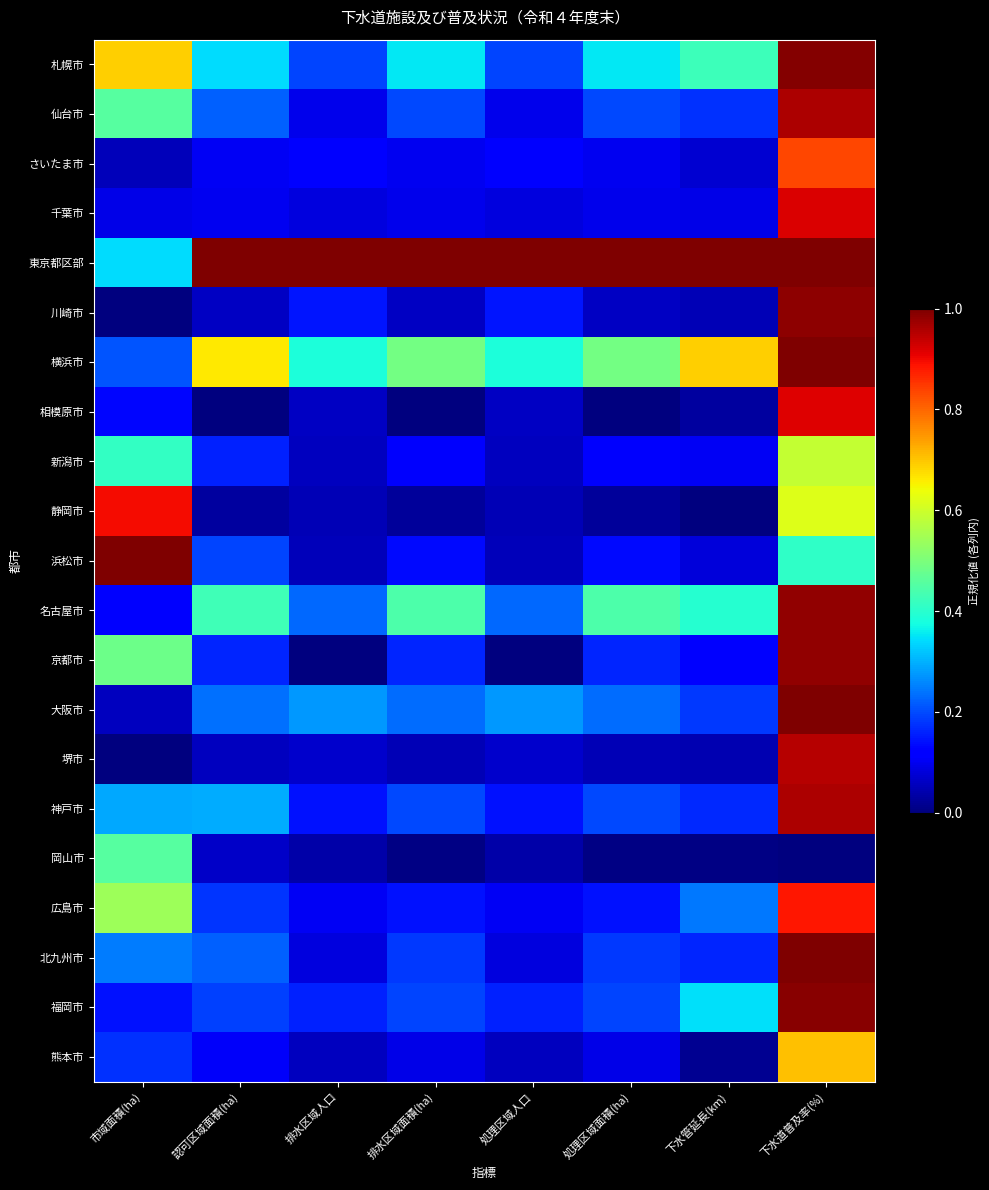

What is the total value across all series at 下水道普及率(%)?

17.7